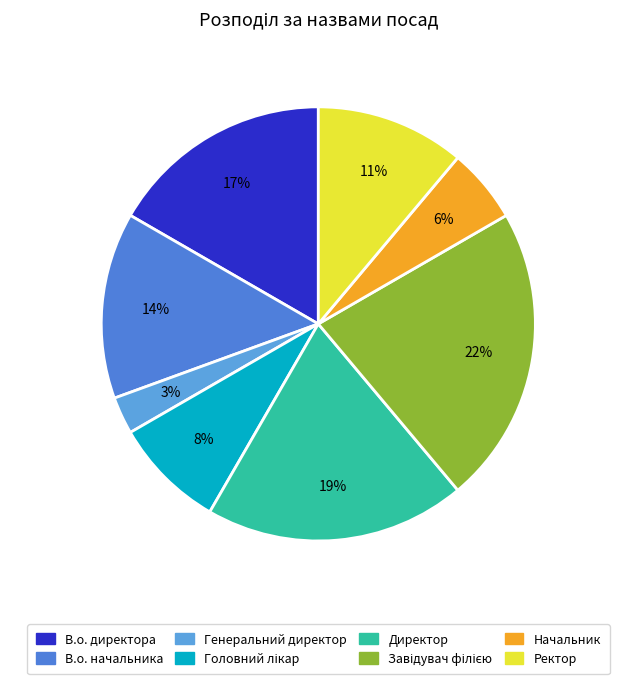

How many segments does this pie chart have?

8